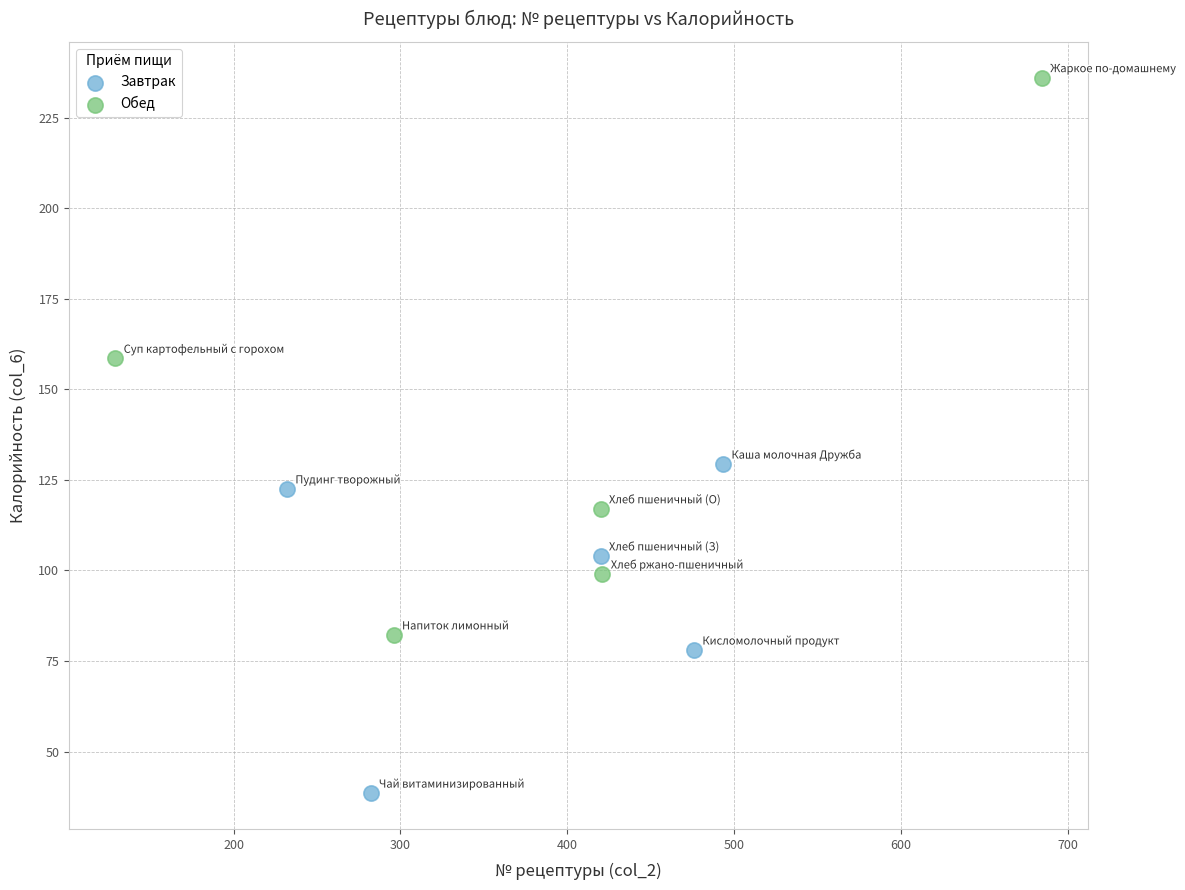

Which series has the largest Y range (max minus min)?

Обед